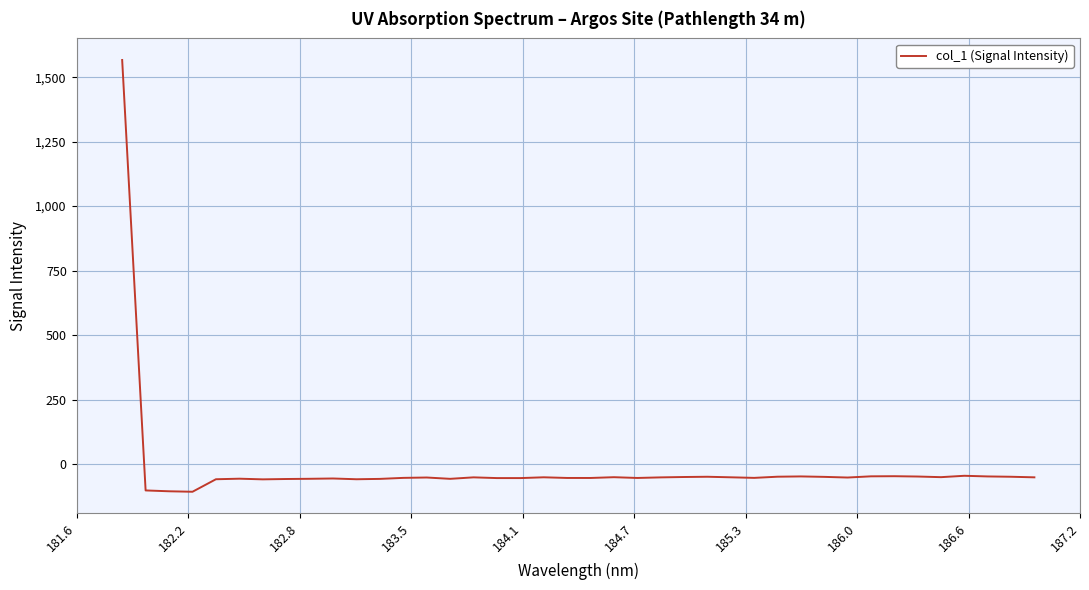

What is the maximum value shown in the chart?

1566.6